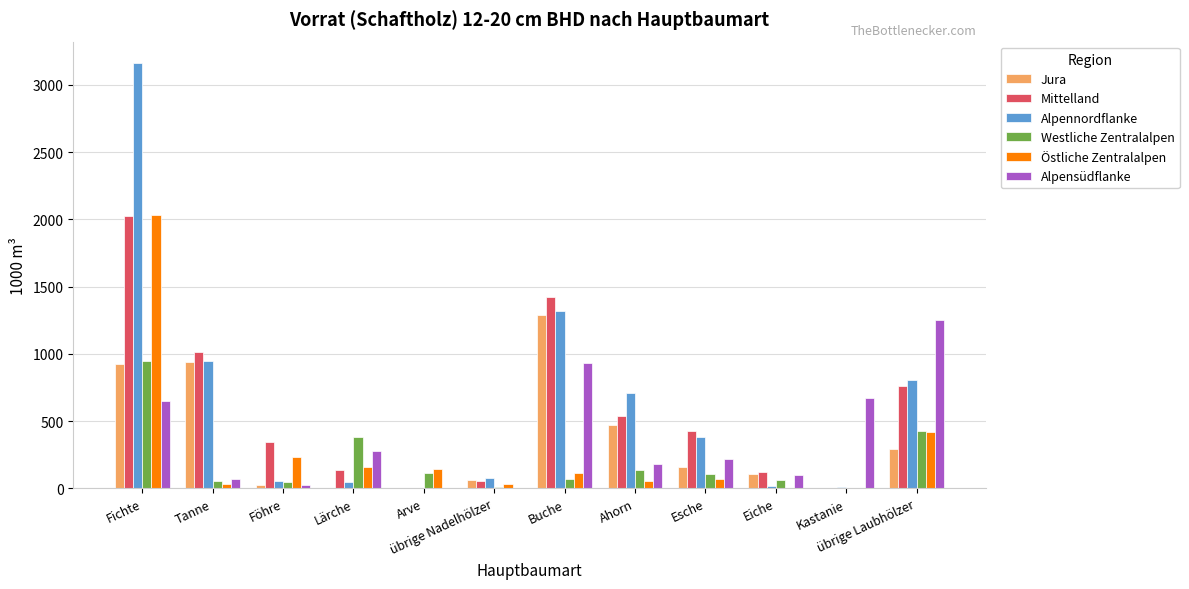

True or false: Alpennordflanke has a value of 73 at übrige Nadelhölzer.

True